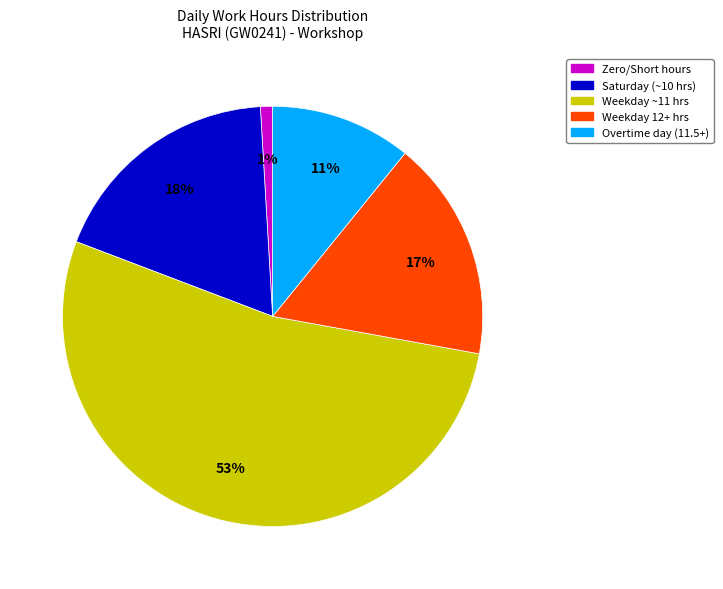

Is there any slice that represents more than half of the pie?

Yes